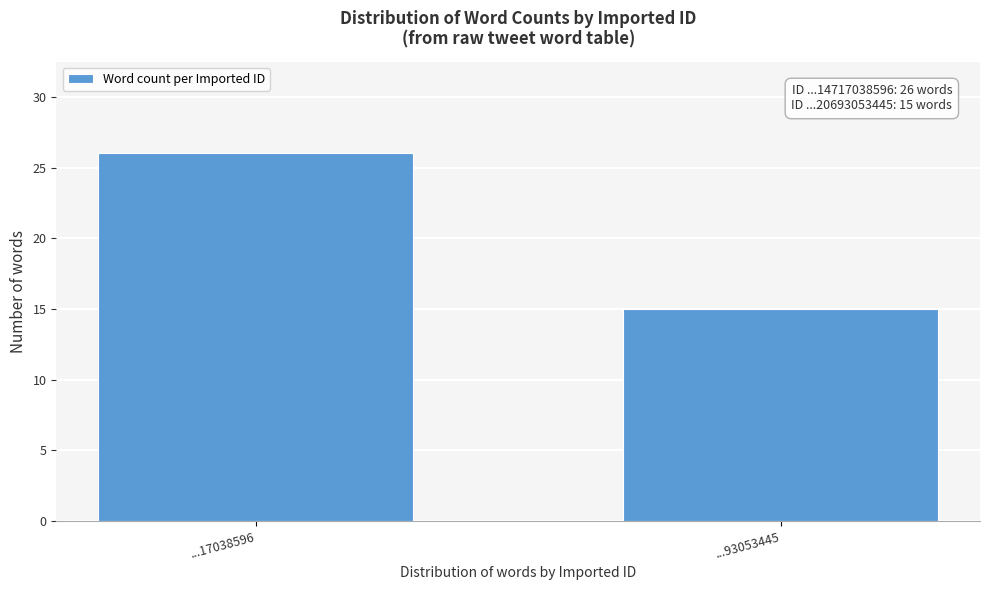

Reading left to right, what are all the values shown in this chart?

...17038596=26	...93053445=15